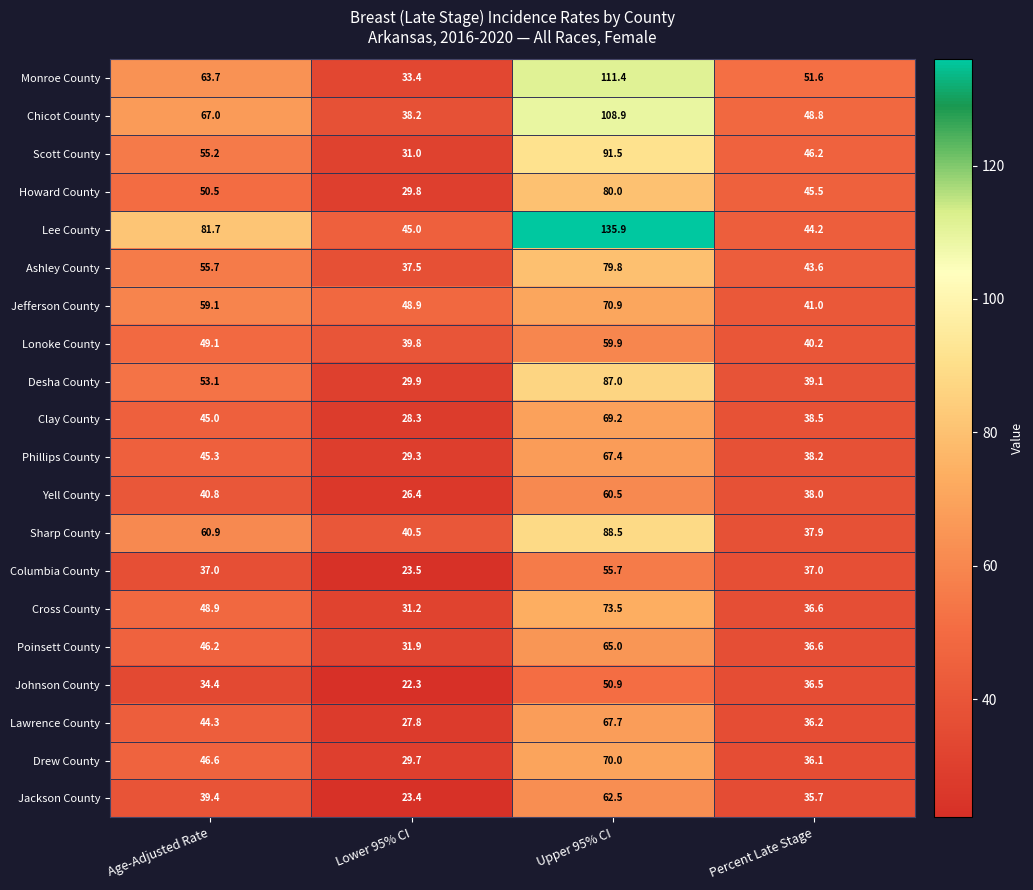

At which label is Cross County closest to 52?

Age-Adjusted Rate